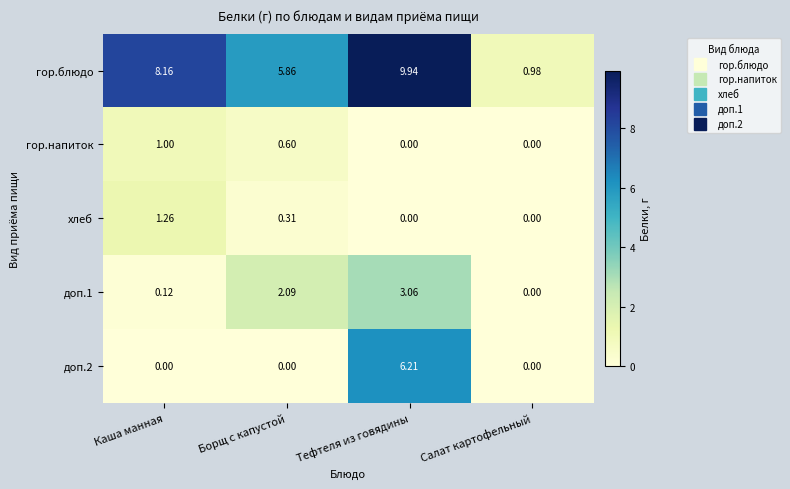

Which label corresponds to the largest value in the chart?

Тефтеля из говядины